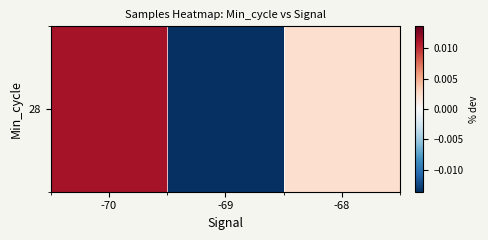

Which label corresponds to the largest value in the chart?

-70